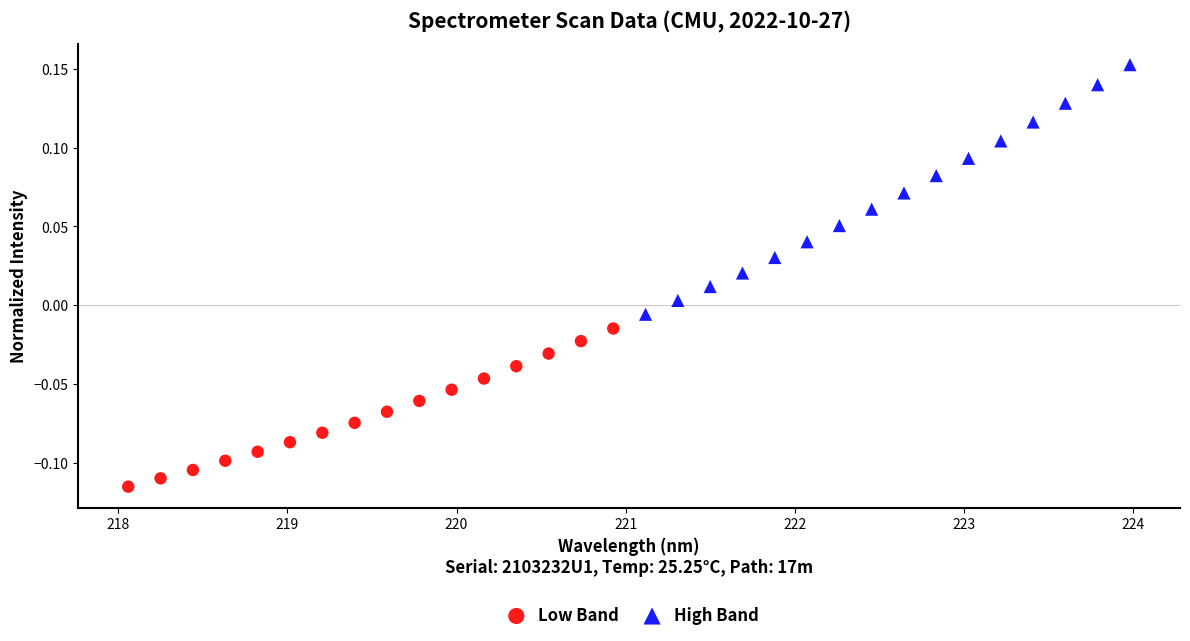

Which series reaches the minimum Y coordinate?

Low Band